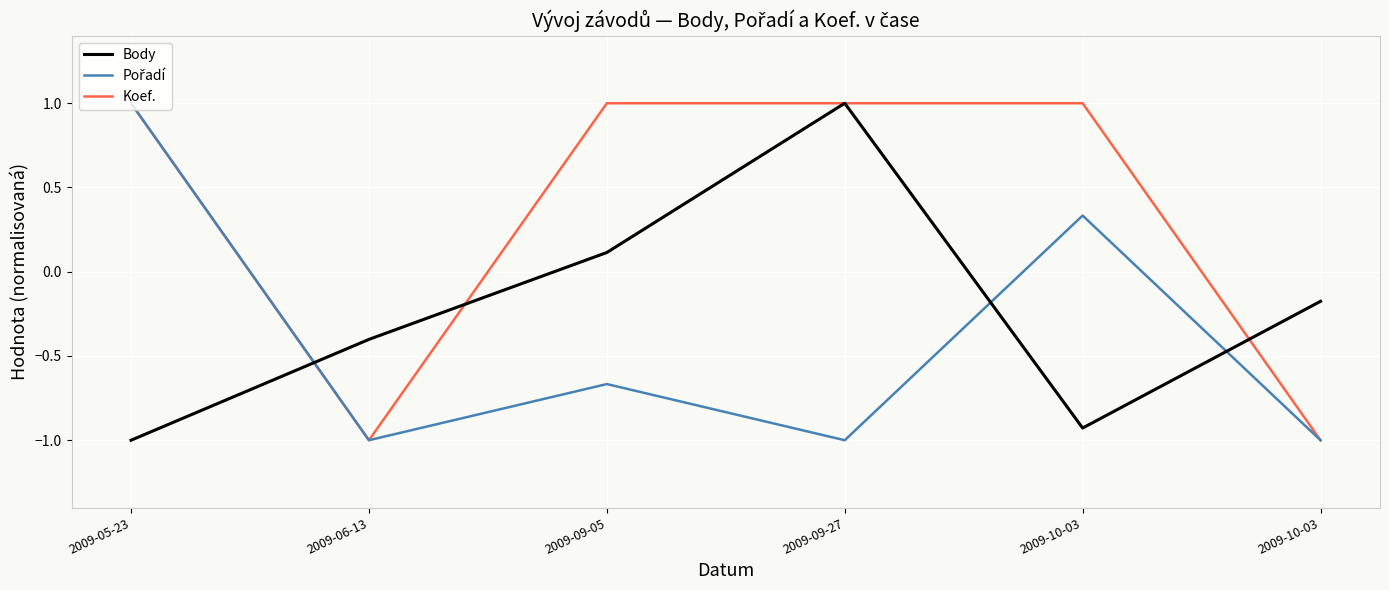

How many values in Koef. are above zero?

4